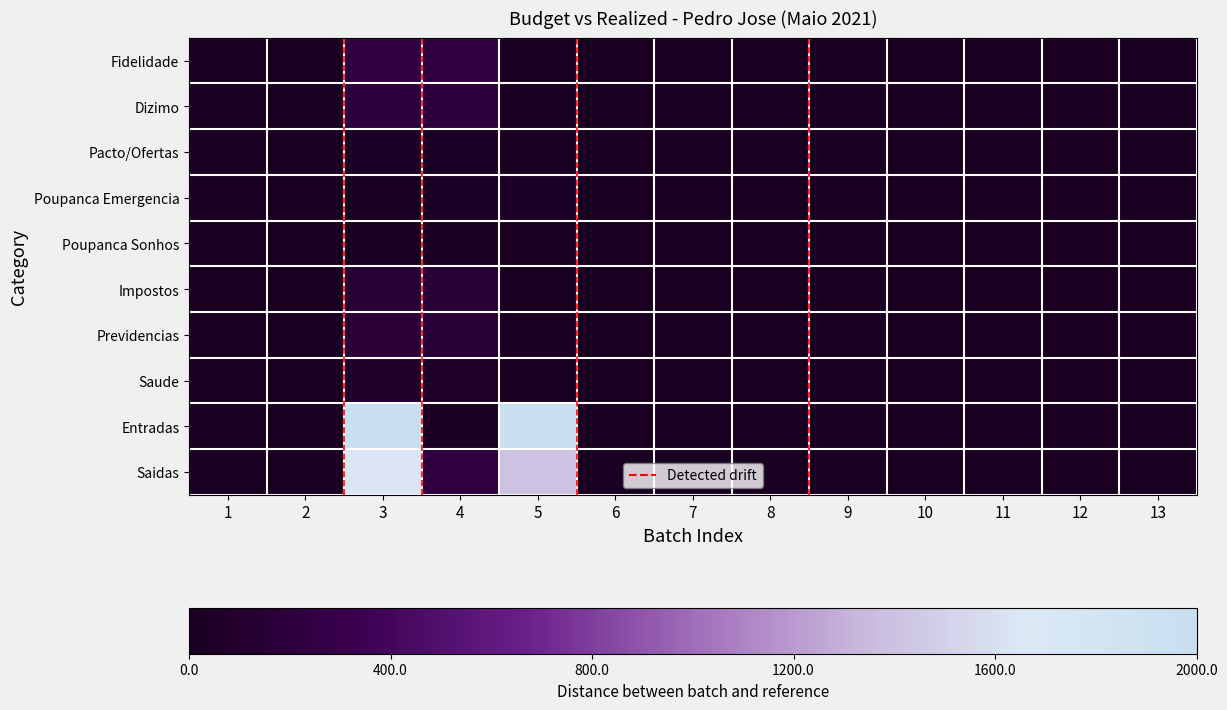

List the series in order of their peak value, highest first.

Entradas, Saidas, Dizimo, Fidelidade, Previdencias, Impostos, Saude, Pacto/Ofertas, Poupanca Emergencia, Poupanca Sonhos